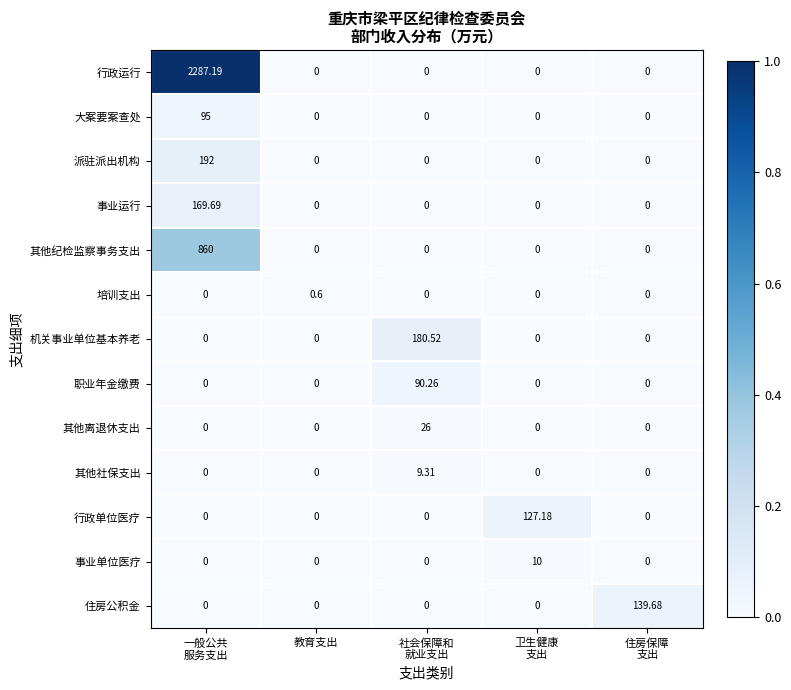

Which category has the highest value across all series?

一般公共
服务支出